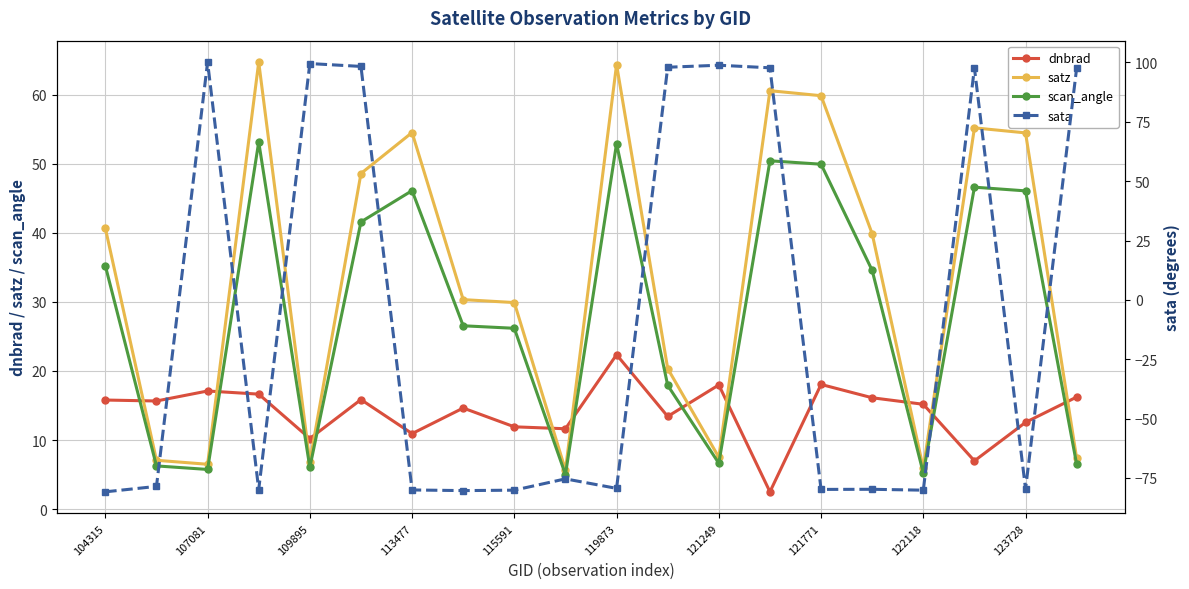

Is it true that dnbrad equals 10.2 at 109895?

True